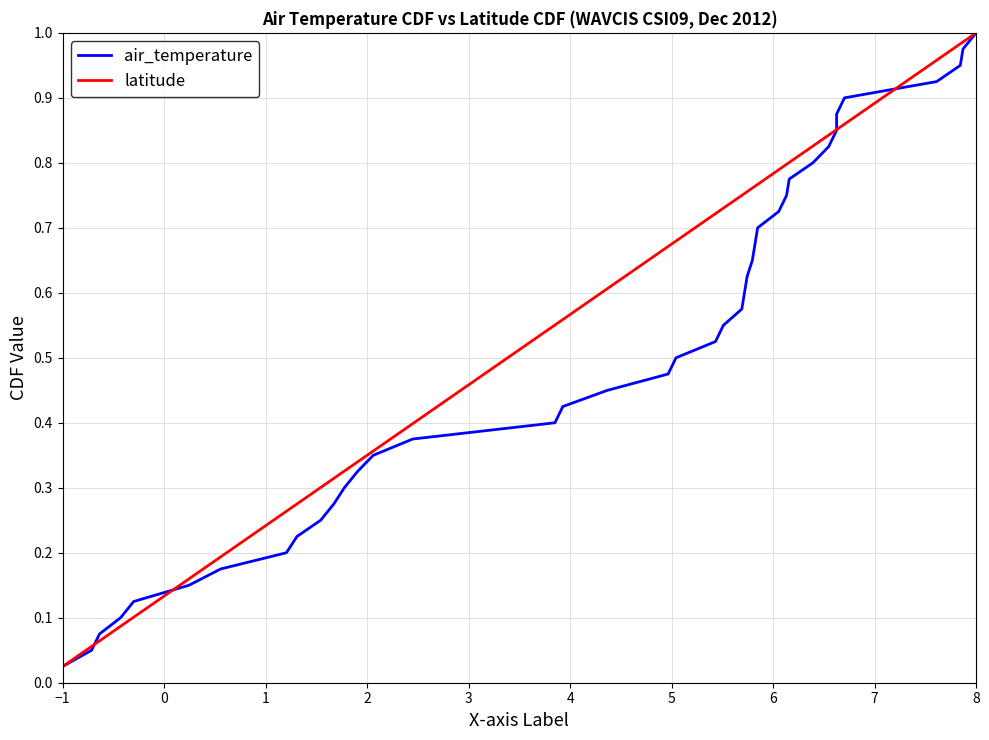

The value of latitude at 5 is 1.2. True or false?

False